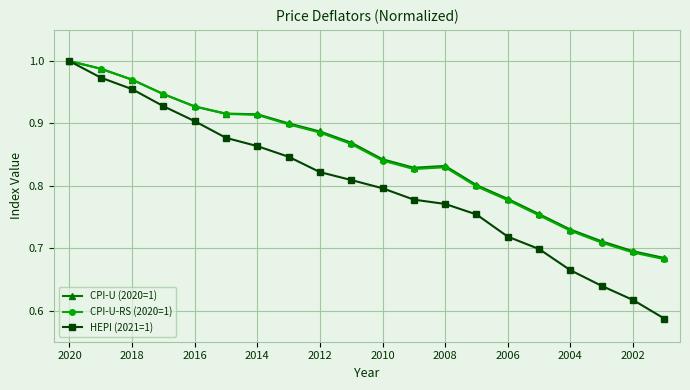

Which series has the widest spread of values?

HEPI (2021=1)